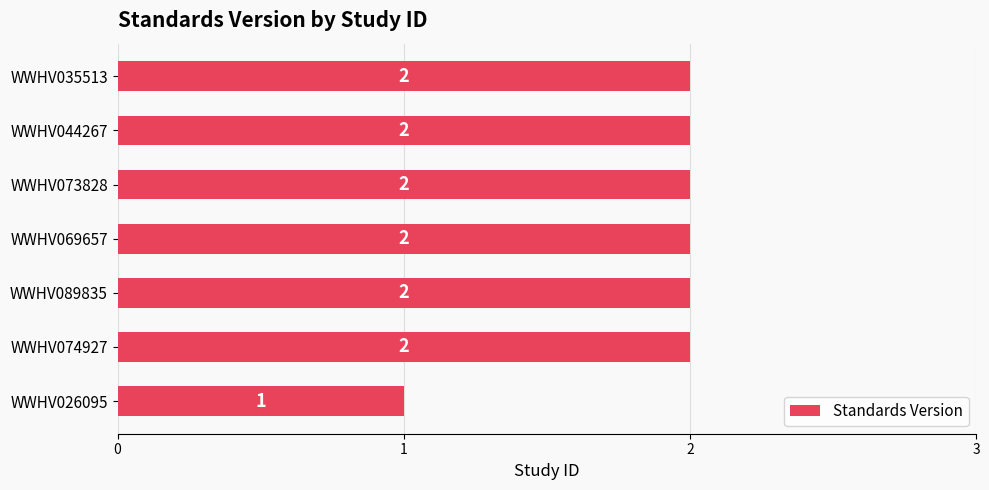

What is the change in value from WWHV026095 to WWHV073828?

+1